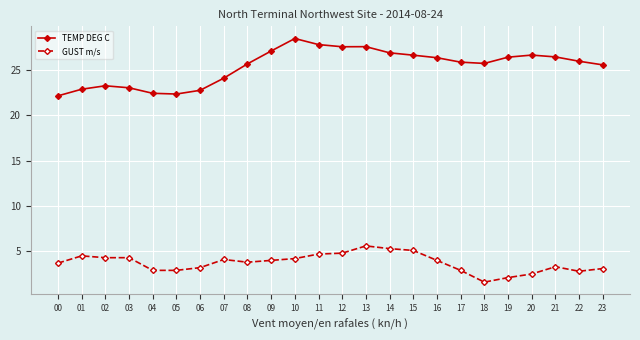

True or false: GUST m/s and TEMP DEG C intersect in this chart.

False